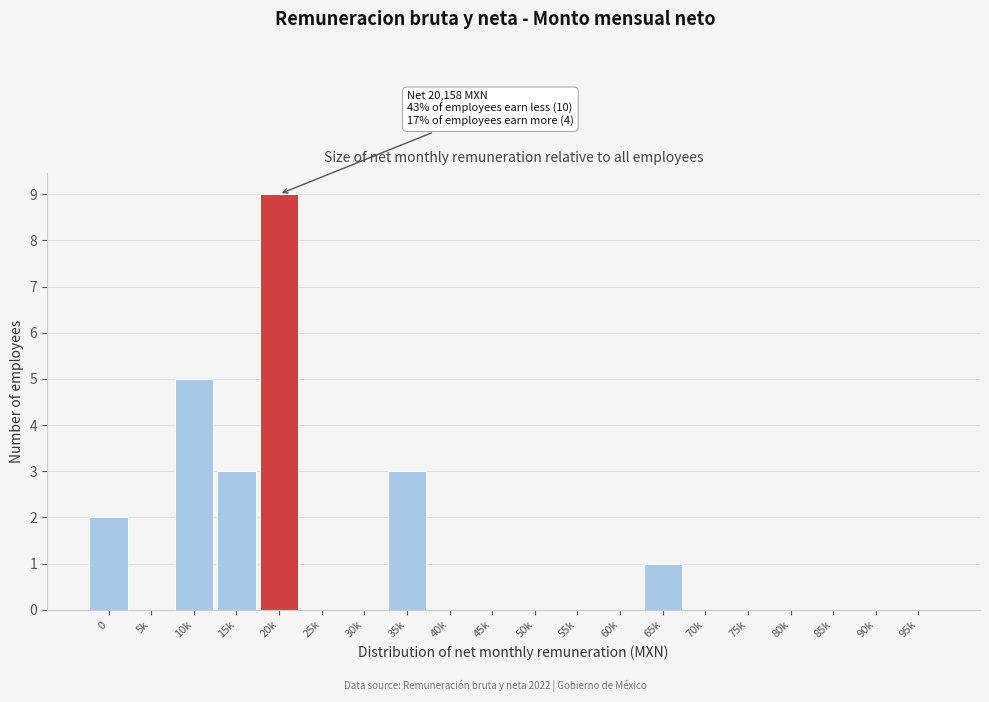

Reading right to left, what are all the values shown in this chart?

95k=0	90k=0	85k=0	80k=0	75k=0	70k=0	65k=1	60k=0	55k=0	50k=0	45k=0	40k=0	35k=3	30k=0	25k=0	20k=9	15k=3	10k=5	5k=0	0=2